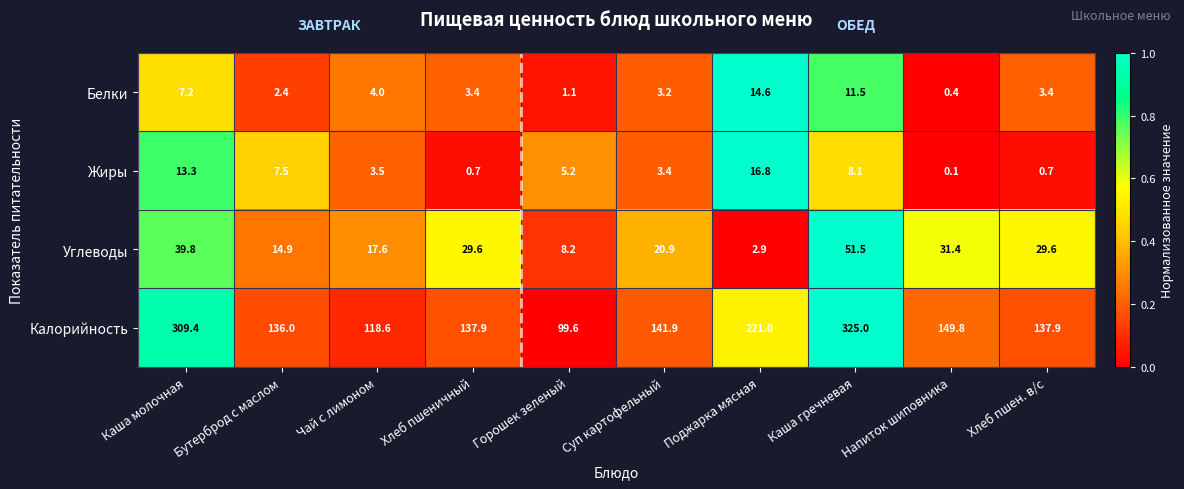

What is the sum of all Жиры values?

59.3